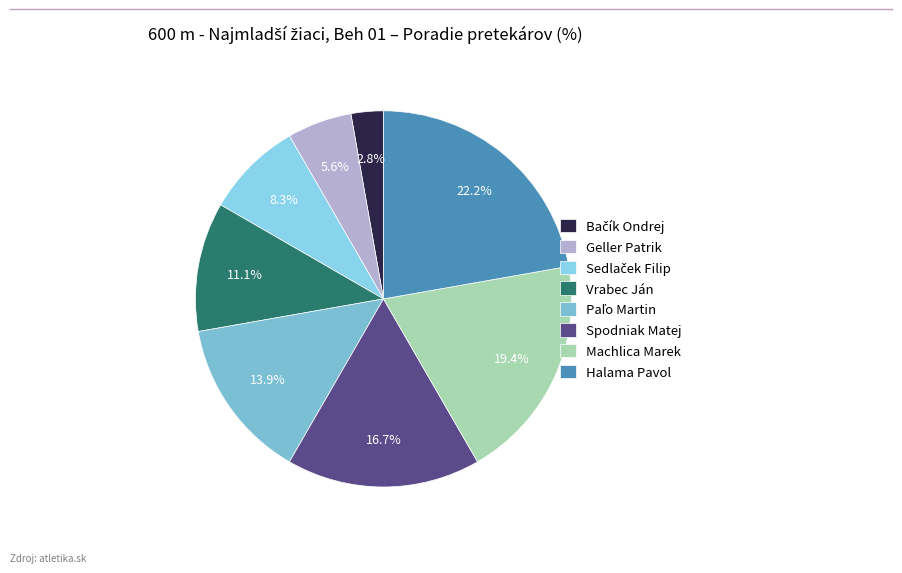

What percentage is NOT represented by Halama Pavol?

77.8%